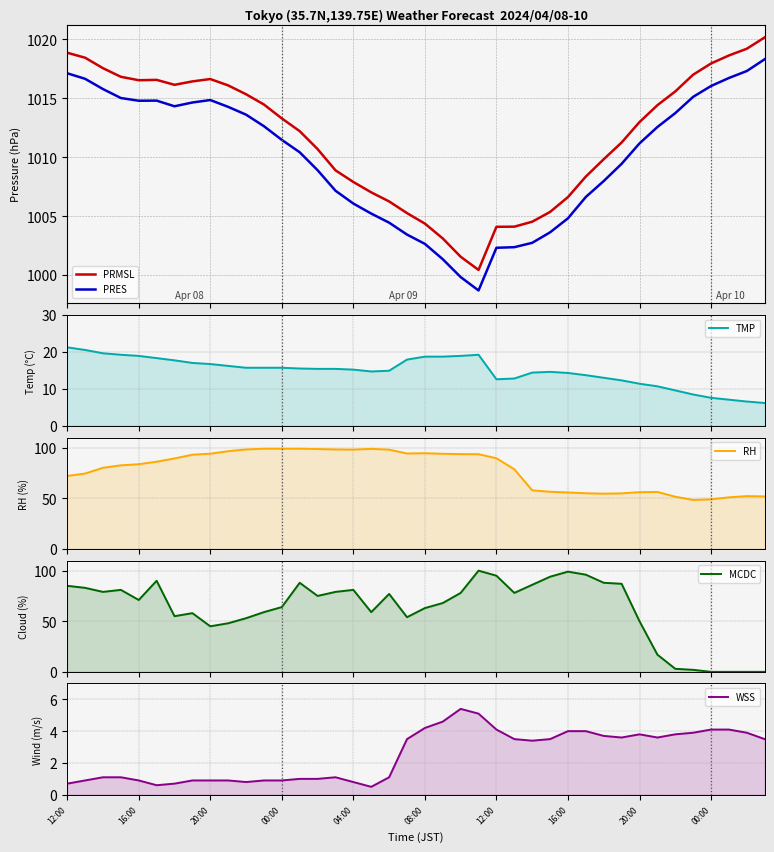

True or false: PRMSL and PRES cross at least once.

False